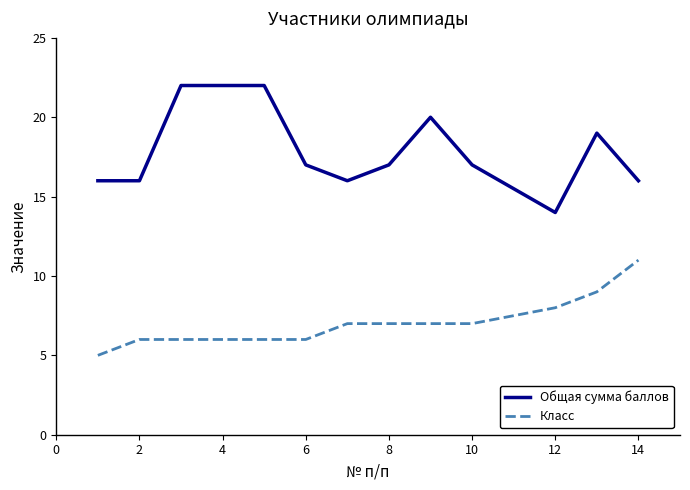

Count the number of data series in this chart.

2